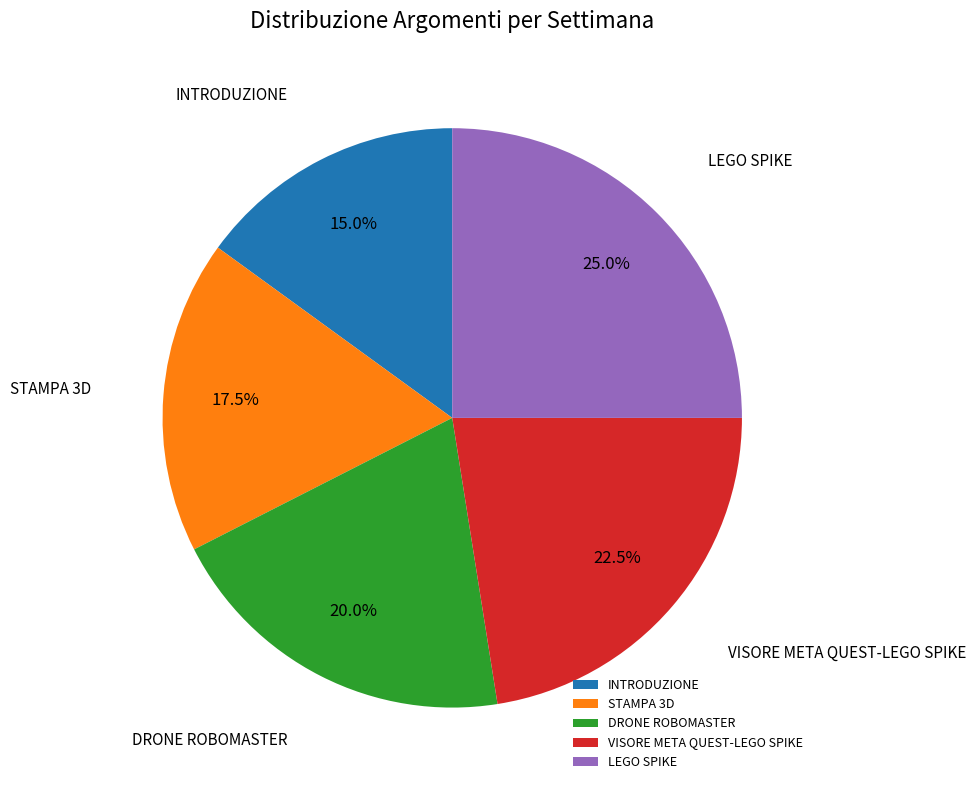

Does any single category account for the majority?

No